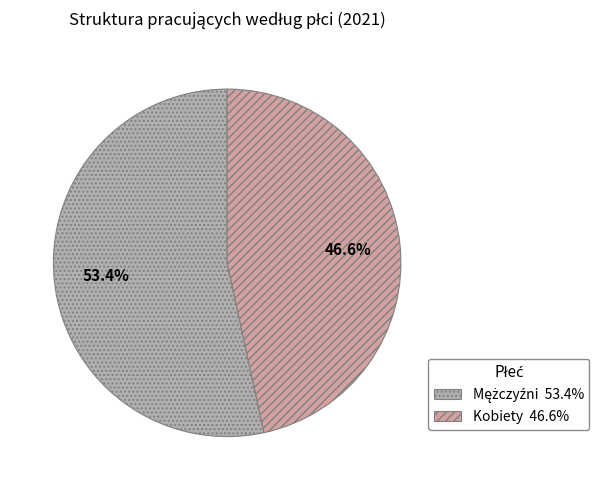

What portion of the pie excludes Kobiety?

53.4%